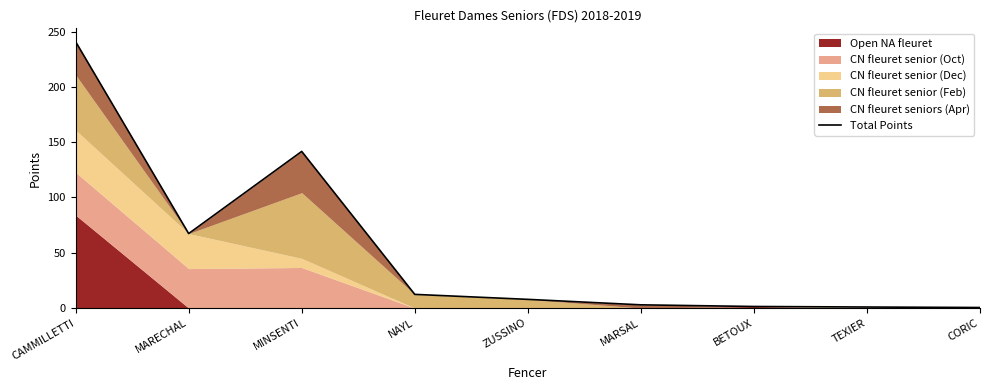

What position from the right is MARECHAL?

8